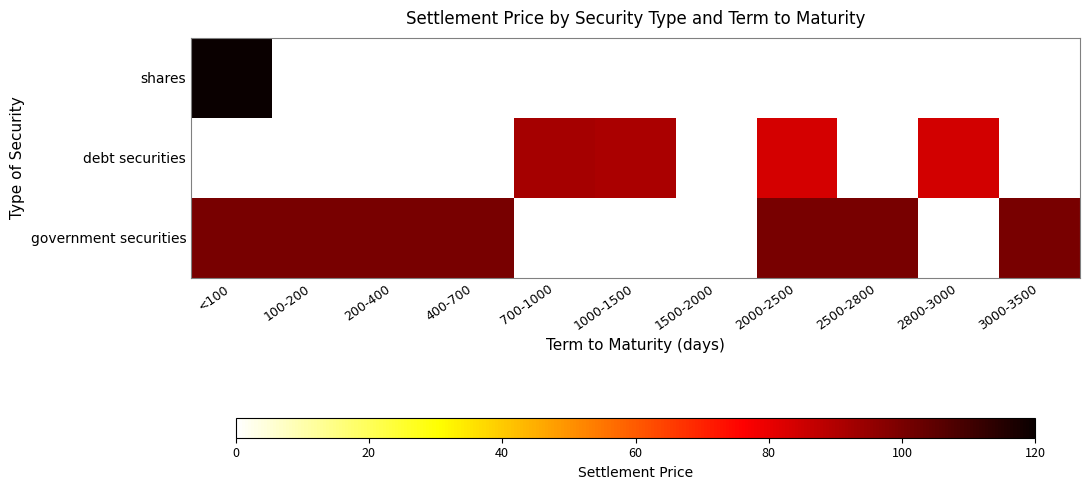

Between 2000-2500 and 100-200, which is larger?

100-200